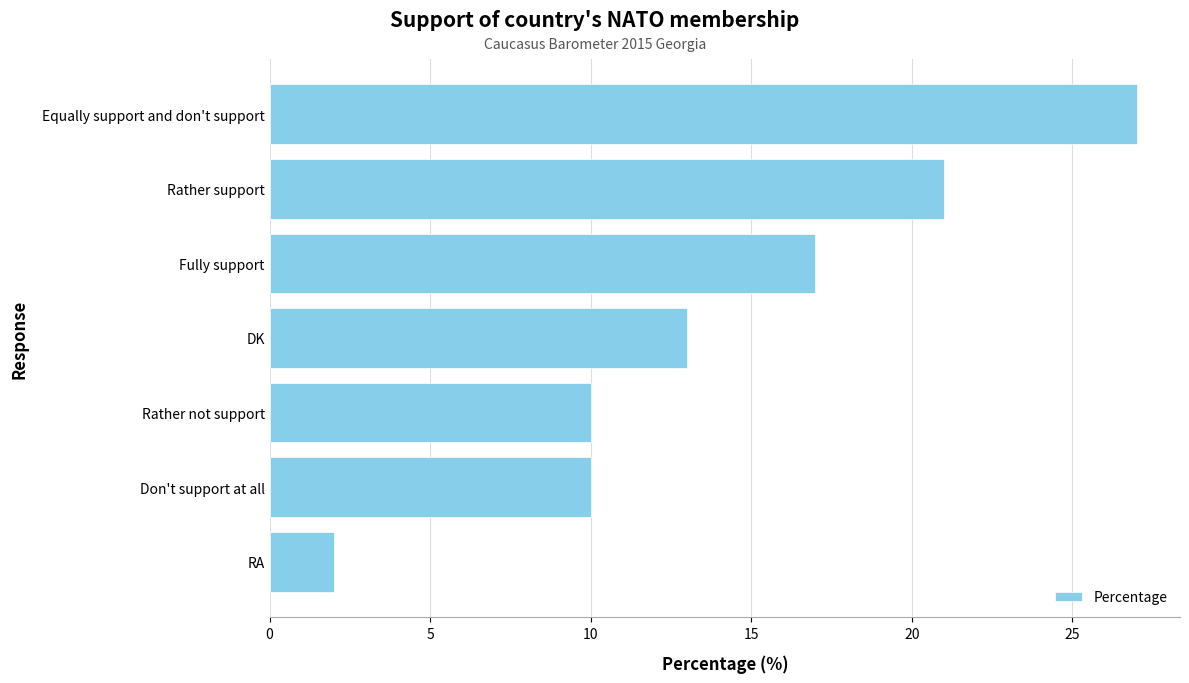

How many values are between 10 and 21?

5